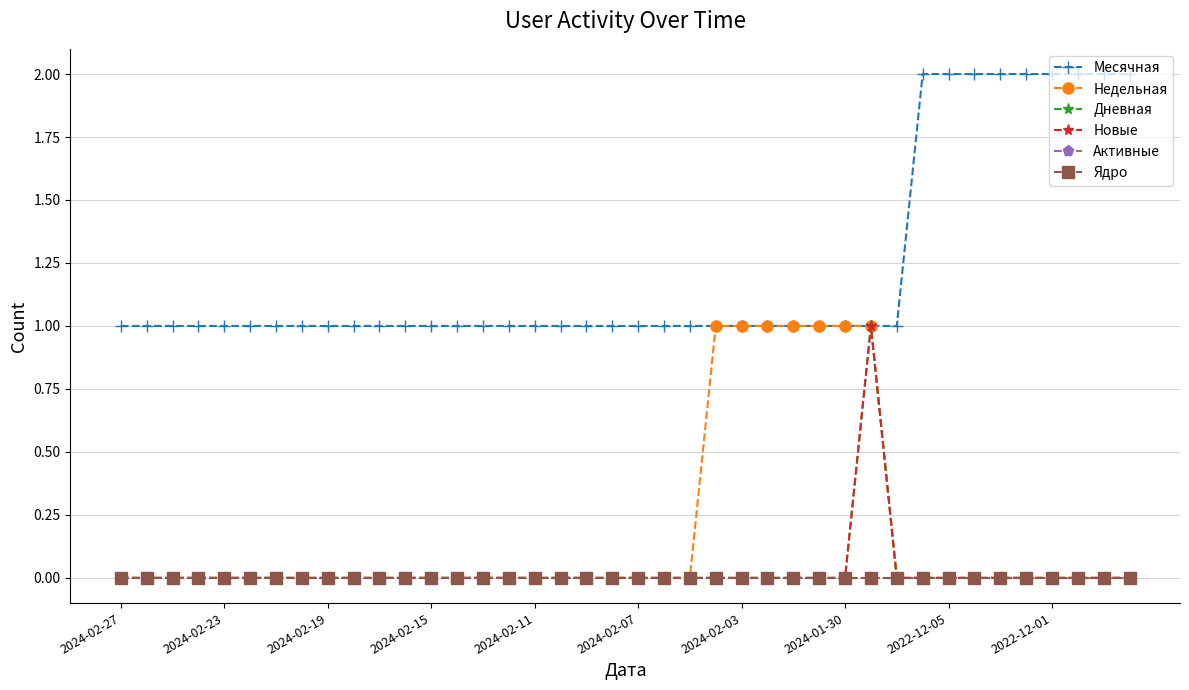

True or false: Активные and Месячная intersect in this chart.

False